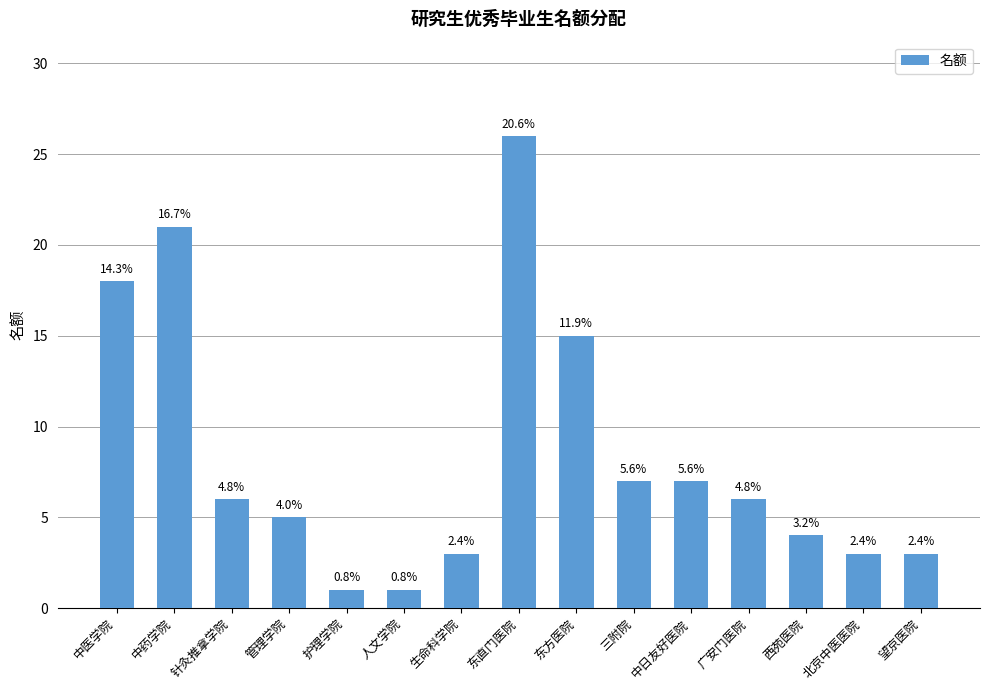

Are the bars horizontal?

No